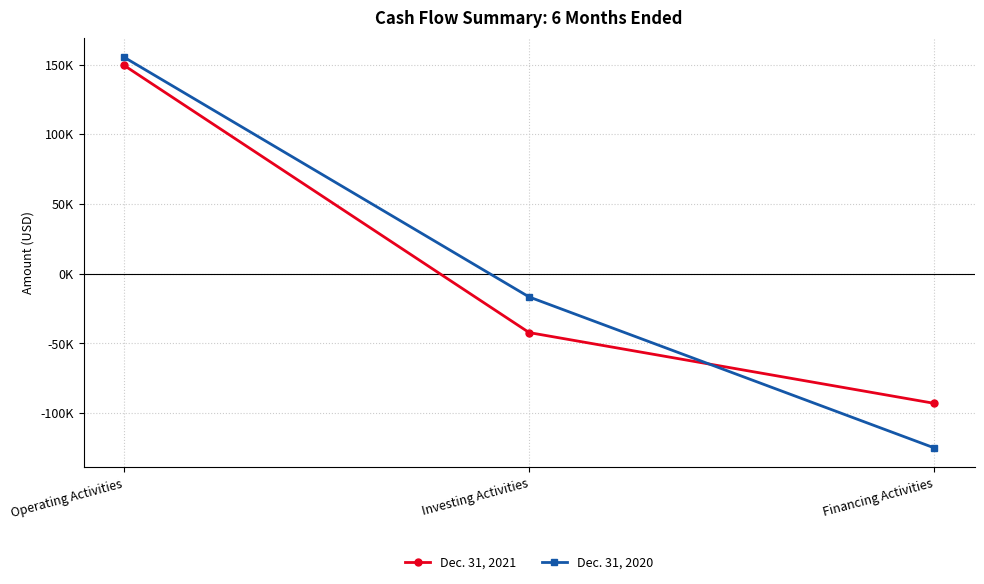

What is the highest value of the Dec. 31, 2020 series?

155278